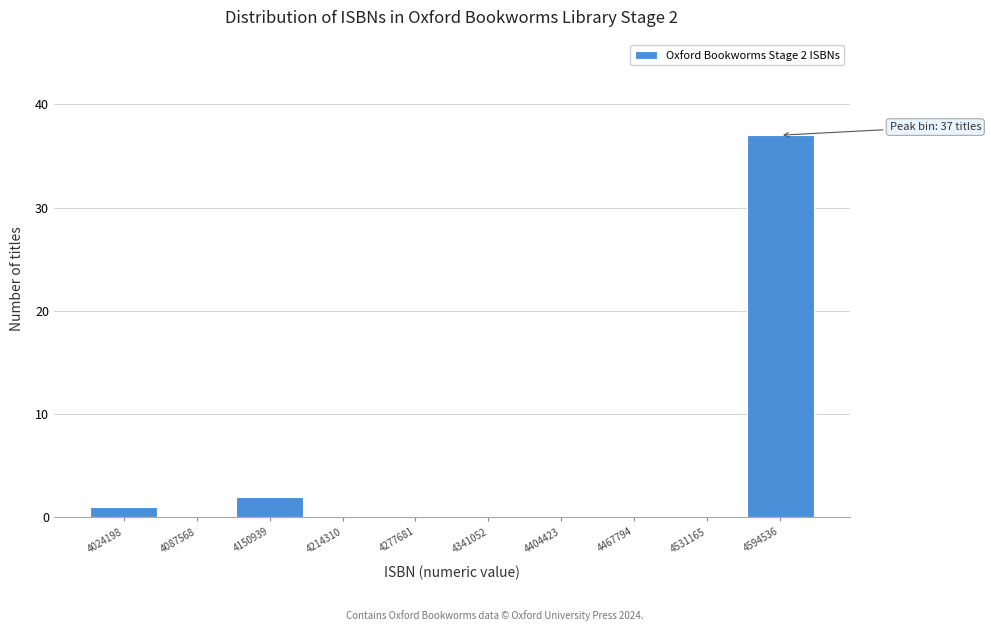

Reading left to right, transcribe all the data shown in this chart.

4024198=1	4087568=0	4150939=2	4214310=0	4277681=0	4341052=0	4404423=0	4467794=0	4531165=0	4594536=37